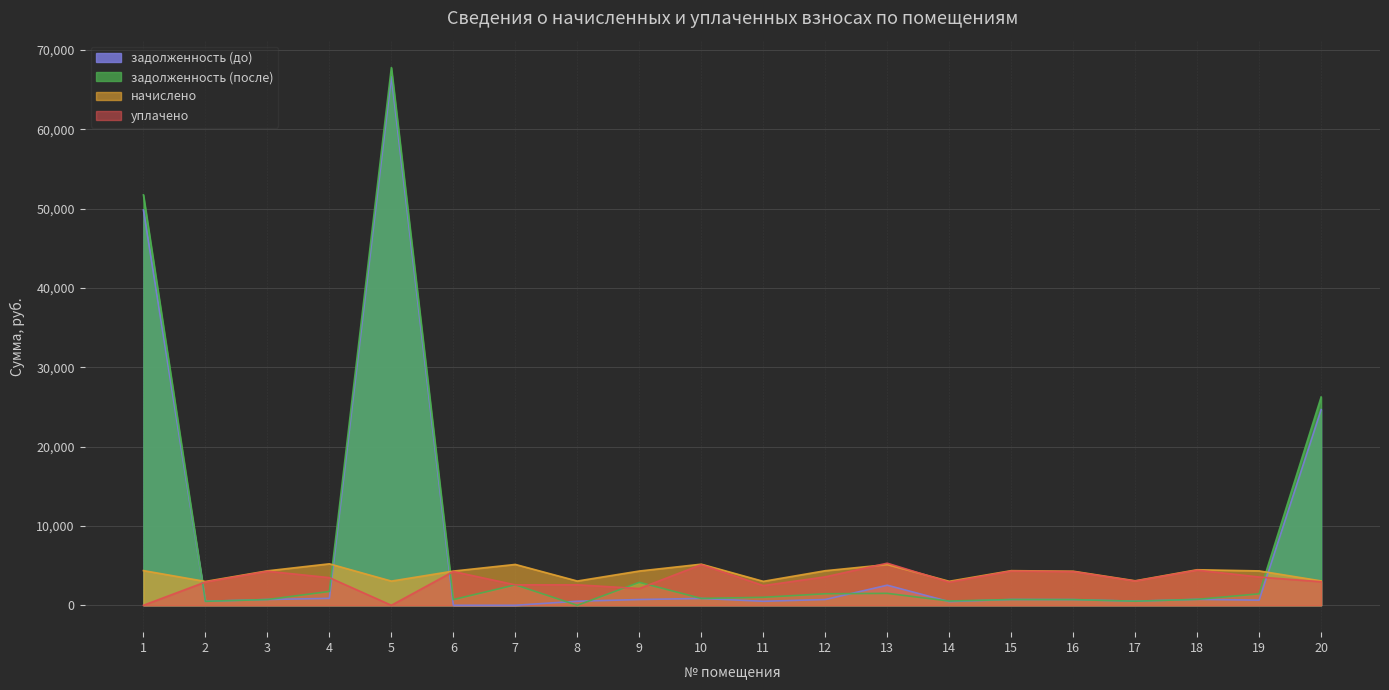

True or false: задолженность (после) and начислено intersect in this chart.

True